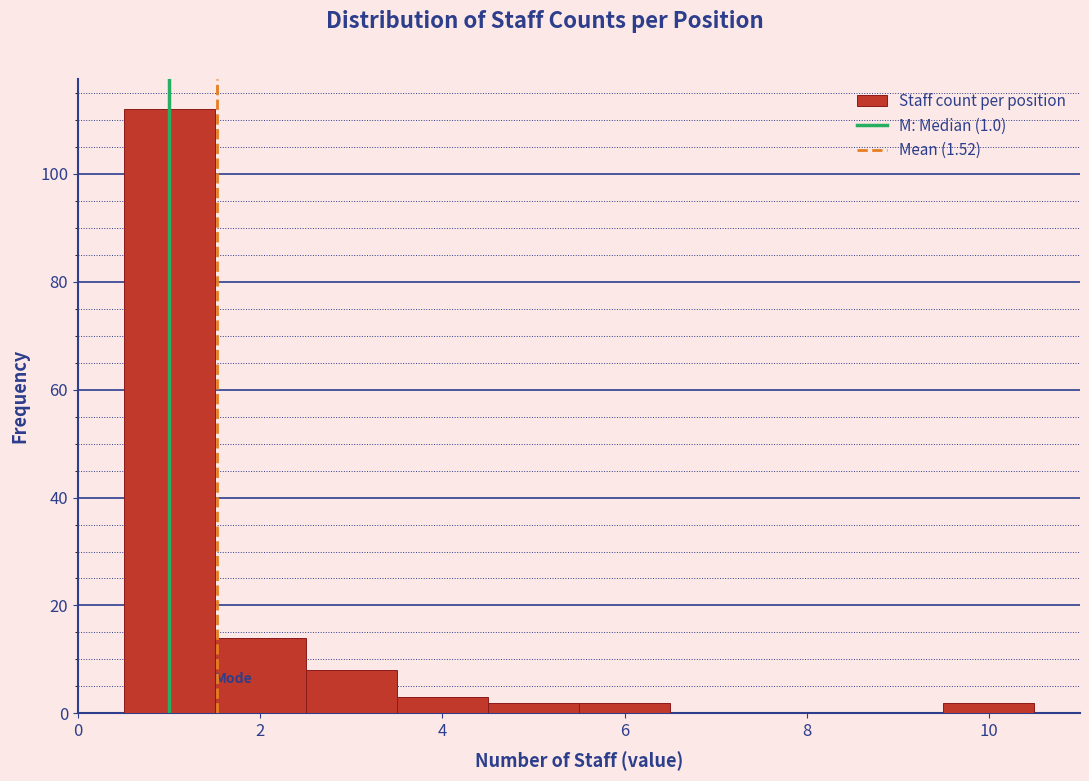

Reading left to right, transcribe this chart: for each bar, give the range it covers on the x-axis and its height. Neither the bar edges nor the heights are printed on the chart, so give them approximately, as read against the axes.

0.5 to 1.5: 112
1.5 to 2.5: 14
2.5 to 3.5: 8
3.5 to 4.5: 4
4.5 to 5.5: 2
5.5 to 6.5: 2
6.5 to 7.5: 0
7.5 to 8.5: 0
8.5 to 9.5: 0
9.5 to 10.5: 2